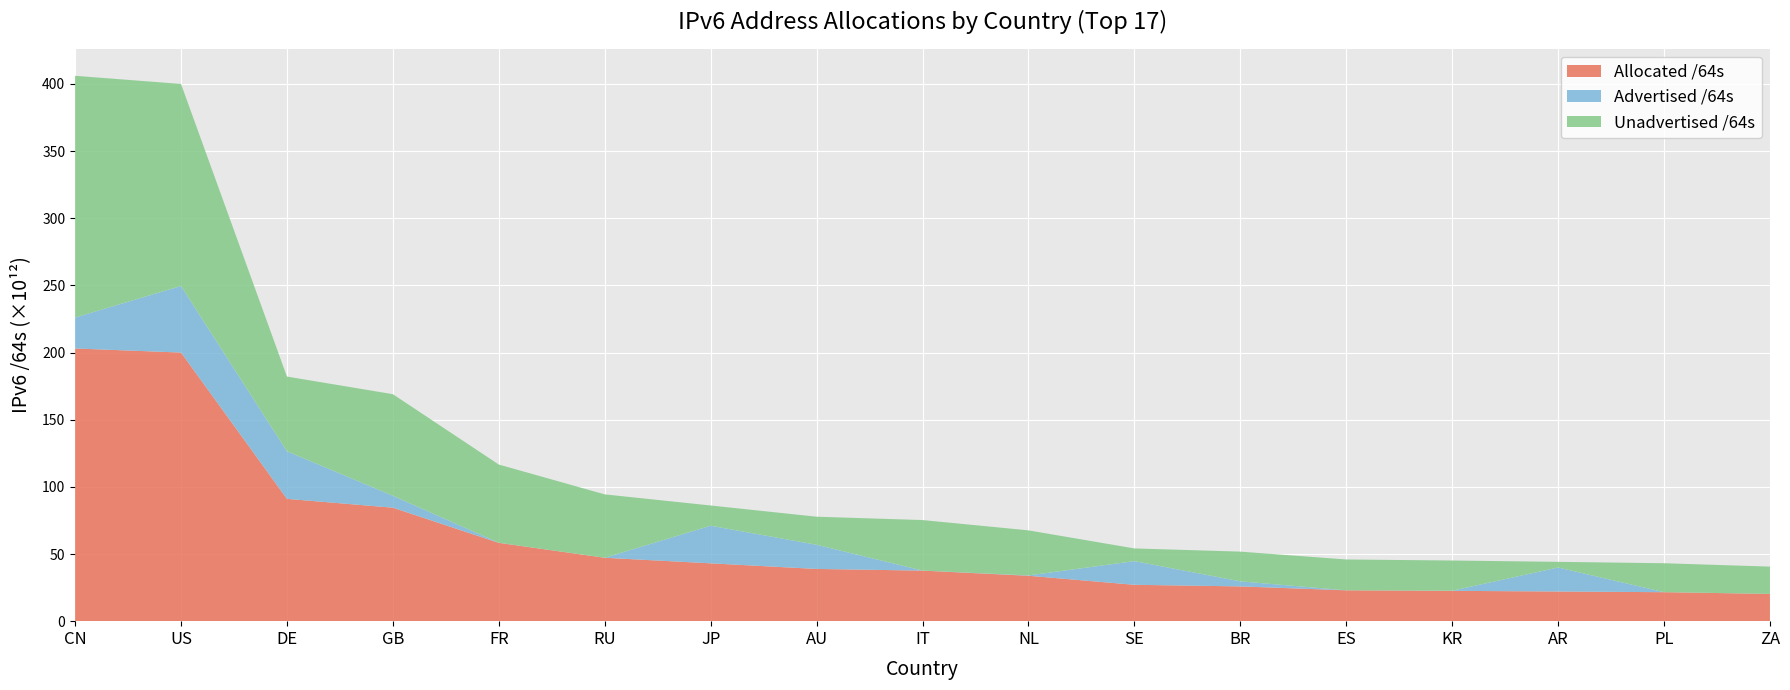

Reading right to left, extract all data points from this chart.

Allocated /64s: 20311177166848	21569339129856	22084894588928	22582938370049	22969486606336	25891106062336	27079789707264	33810002542592	37645389594624	38891001217024	43066185416705	47206002917376	58312777990144	84507789492224	91070521606144	200017301078016	203053171867648
Advertised /64s: 12952010752	43487002624	17876730839040	85648080896	12885032960	3758072922112	17630841470976	249109282816	51539673088	17987259924480	28005872304128	4296343552	77041238016	8886288515072	35450662486016	49585386750232	23054547353600
Unadvertised /64s: 20298225156096	21525852127232	4208163749888	22497290289153	22956601573376	22133033140224	9448948236288	33560893259776	37593849921536	20903741292544	15060313112577	47201706573824	58235736752128	75621500977152	55619859120128	150431914327784	179998624514048